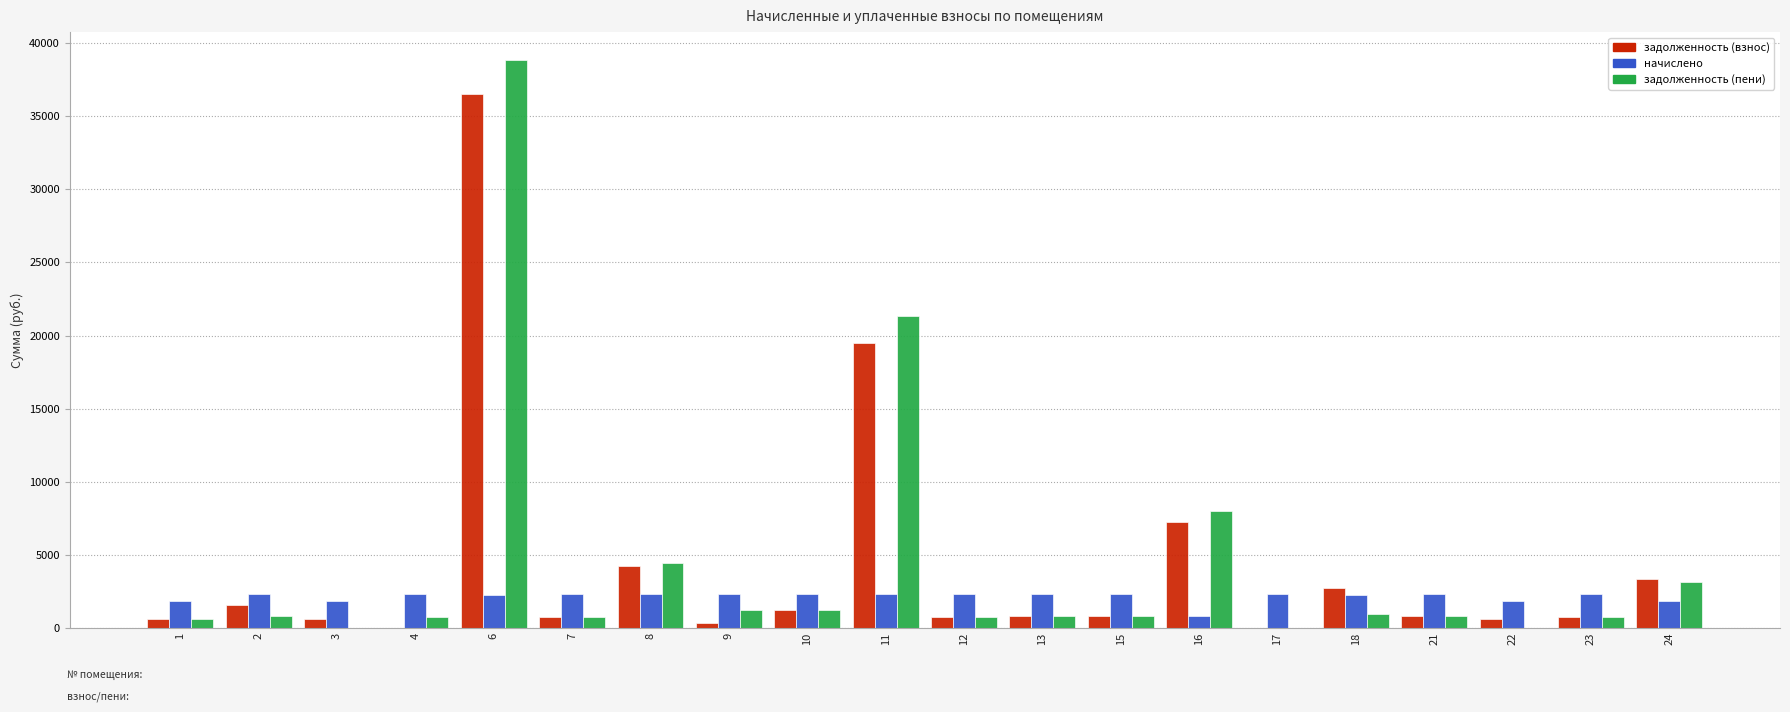

How many categories are shown in the chart?

20